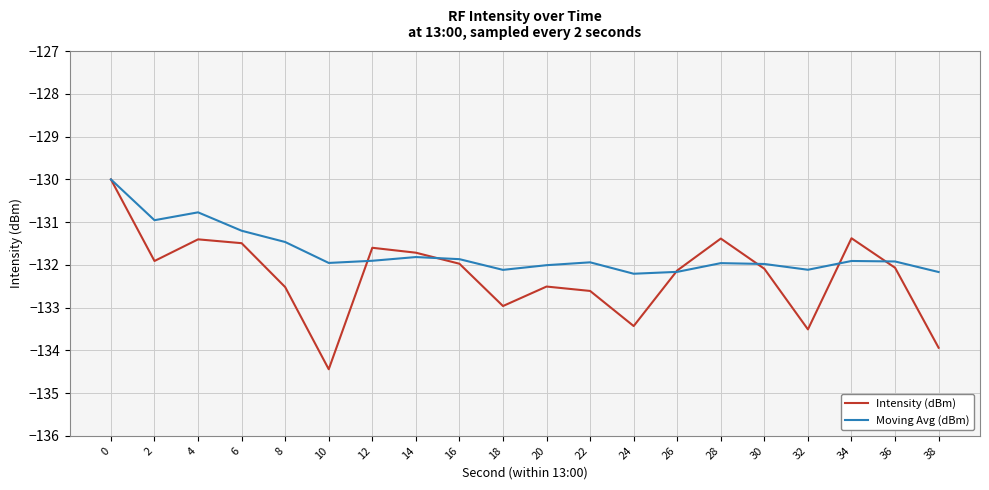

What value does the Moving Avg (dBm) series have at 18?

-132.1